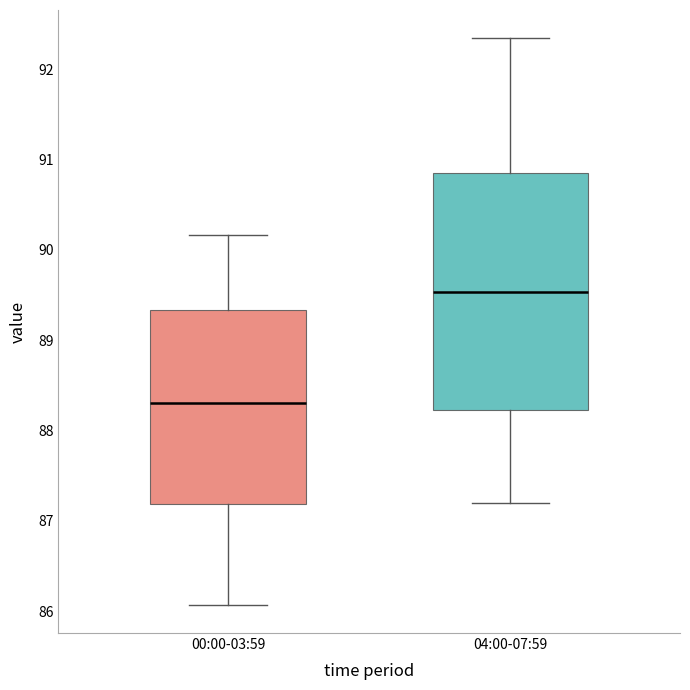

Reading left to right, transcribe this box plot: for each box, give where its median line is, the range the box spans, and where its two whiskers end, as read against the y-axis. The values are not printed on the chart, so give them approximately, as read against the axis.

00:00-03:59: median 88.3, box 87.2 to 89.3, whiskers 86.1 to 90.2
04:00-07:59: median 89.5, box 88.2 to 90.9, whiskers 87.2 to 92.3